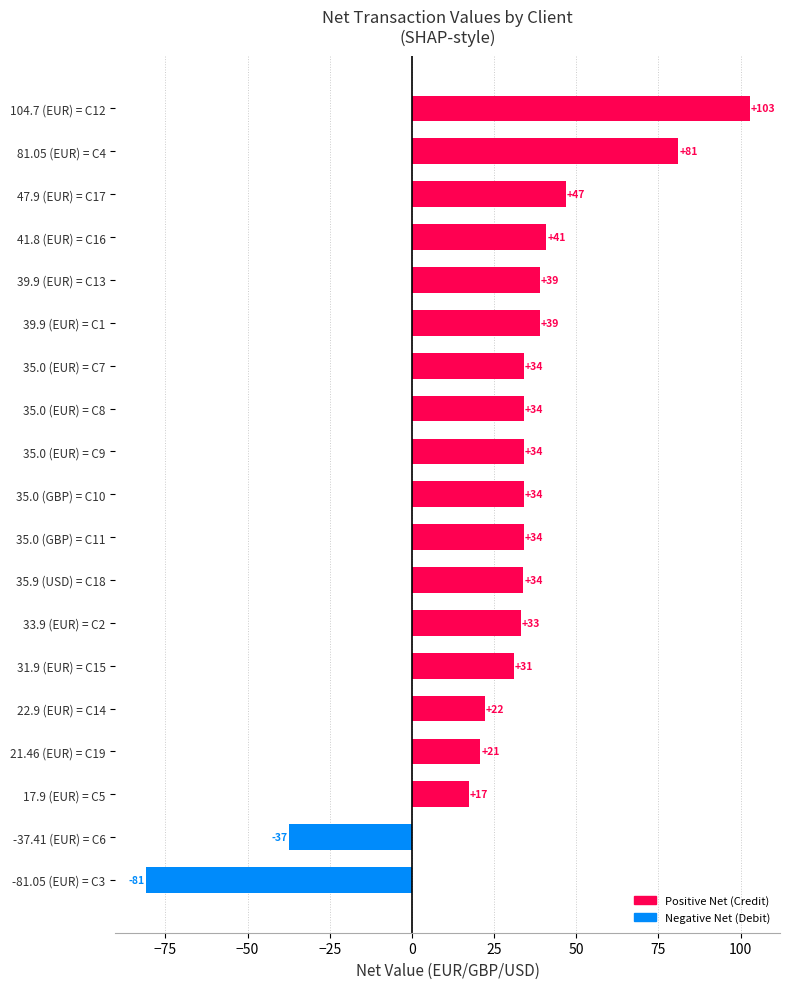

What is the average value?

29.5